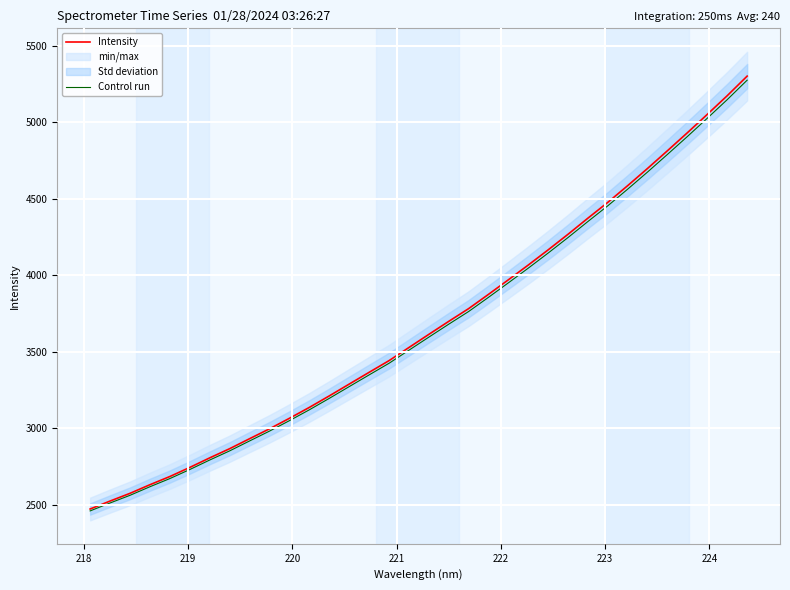

What is the lowest value of the Intensity series?

2473.6